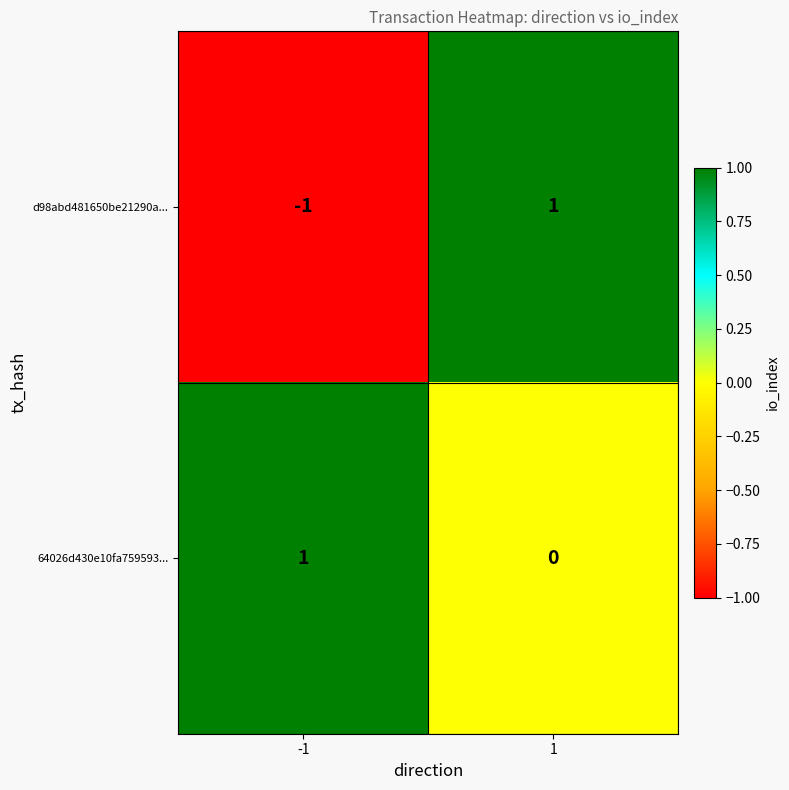

Reading right to left, extract all data points from this chart.

d98abd481650be21290a...: 1=1	-1=-1
64026d430e10fa759593...: 1=0	-1=1